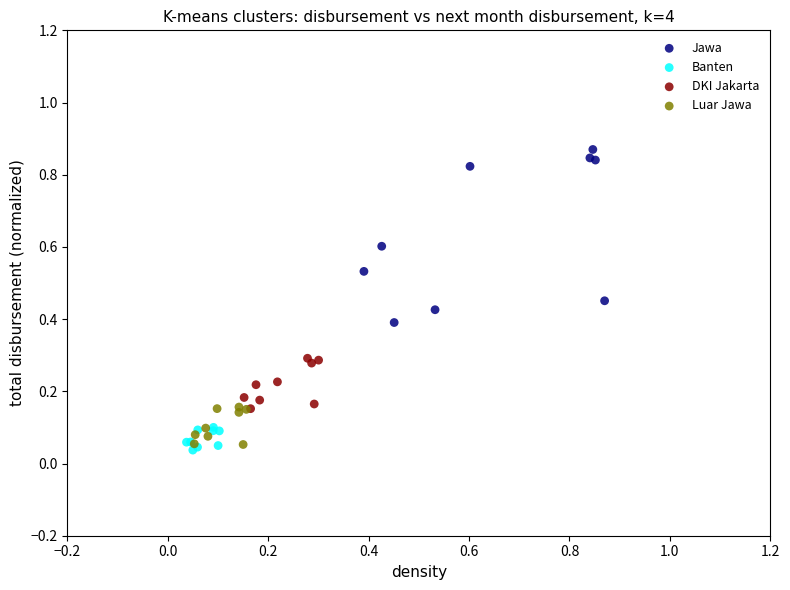

What are all the series names shown in the legend?

Jawa, Banten, DKI Jakarta, Luar Jawa